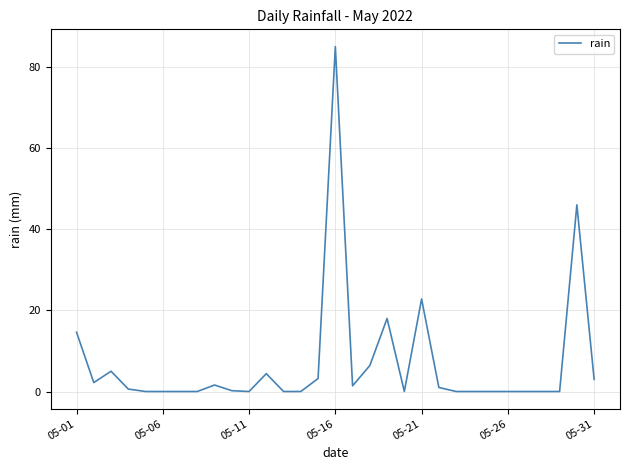

What is the difference between the maximum and minimum values?

85.0